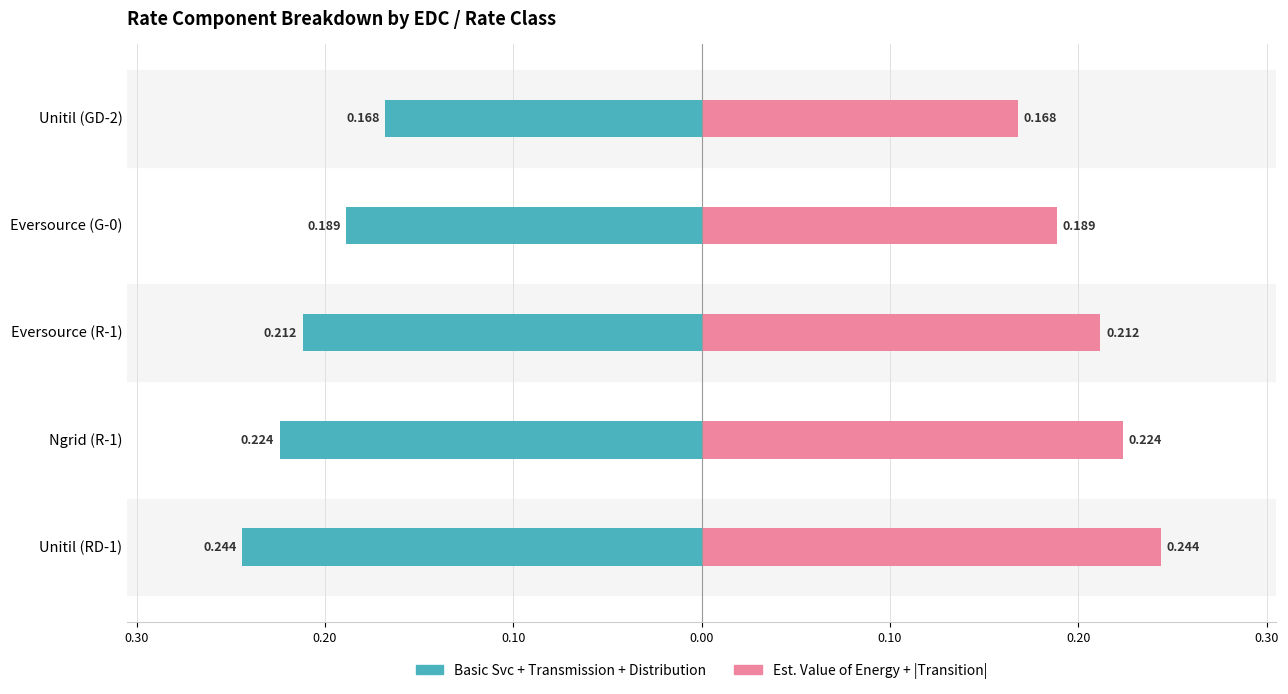

How many categories are shown in the chart?

5